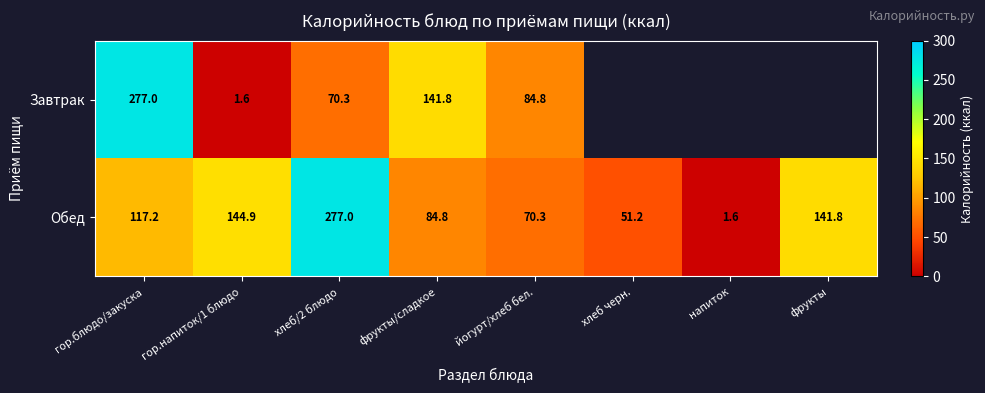

Read the Обед value at фрукты/сладкое.

84.8